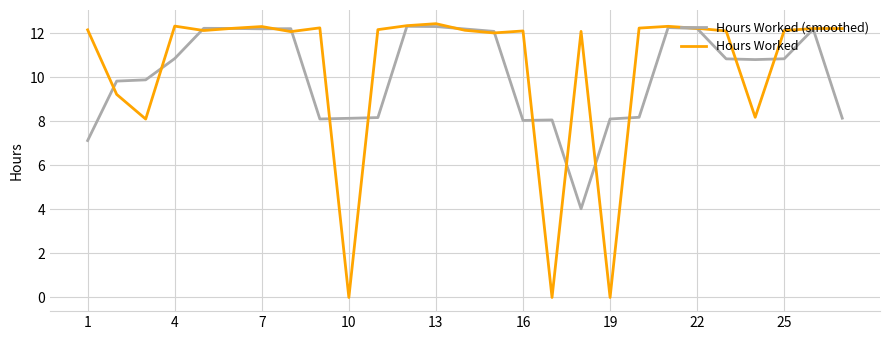

After their last crossing, which series has the higher values: Hours Worked (smoothed) or Hours Worked?

Hours Worked